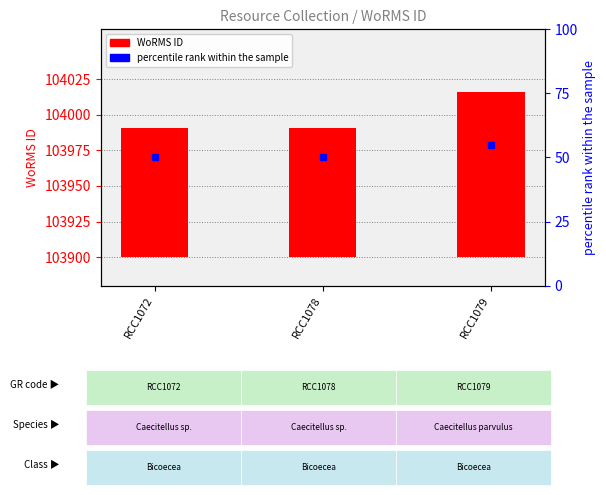

True or false: percentile rank within the sample has a value of 84 at RCC1072.

False